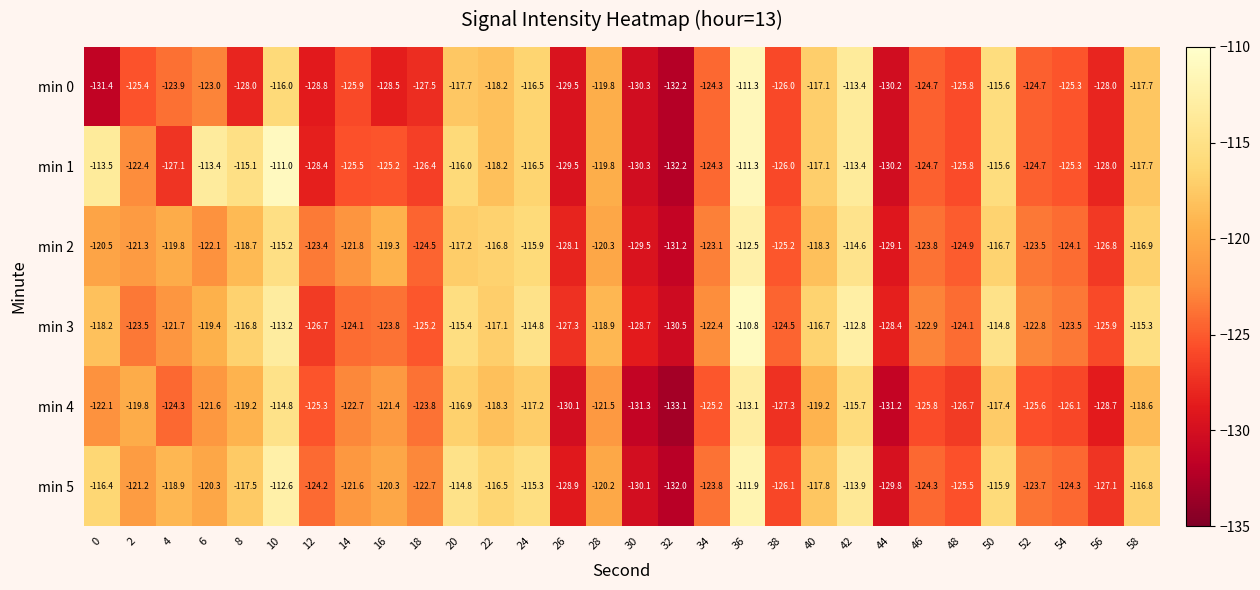

Read the min 1 value at 28.

-119.8